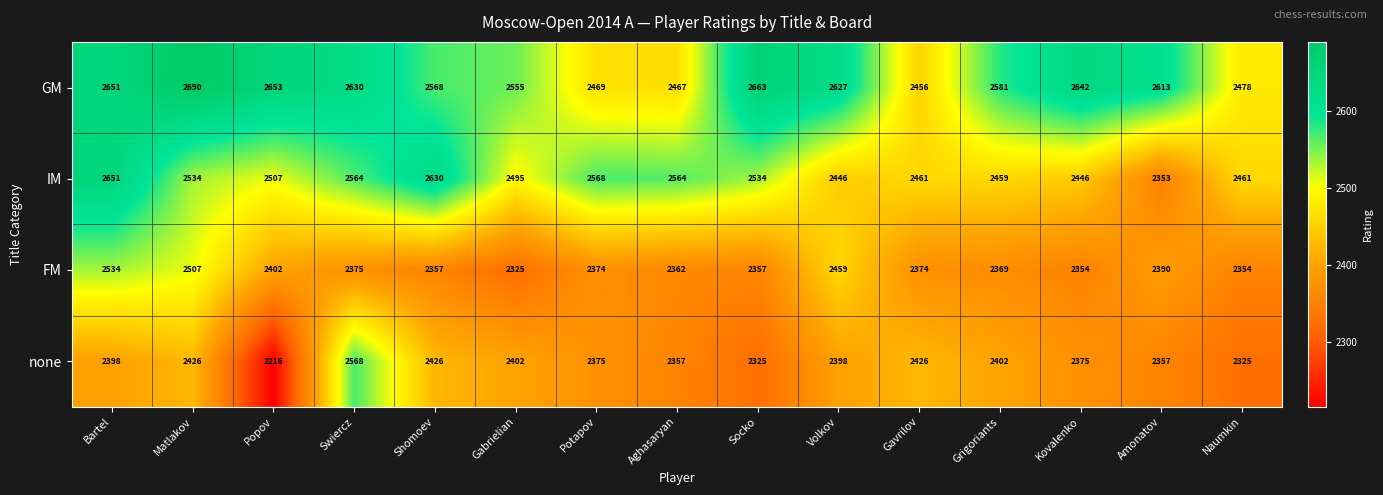

What is the sum of the IM values at Grigoriants and Volkov?

4905